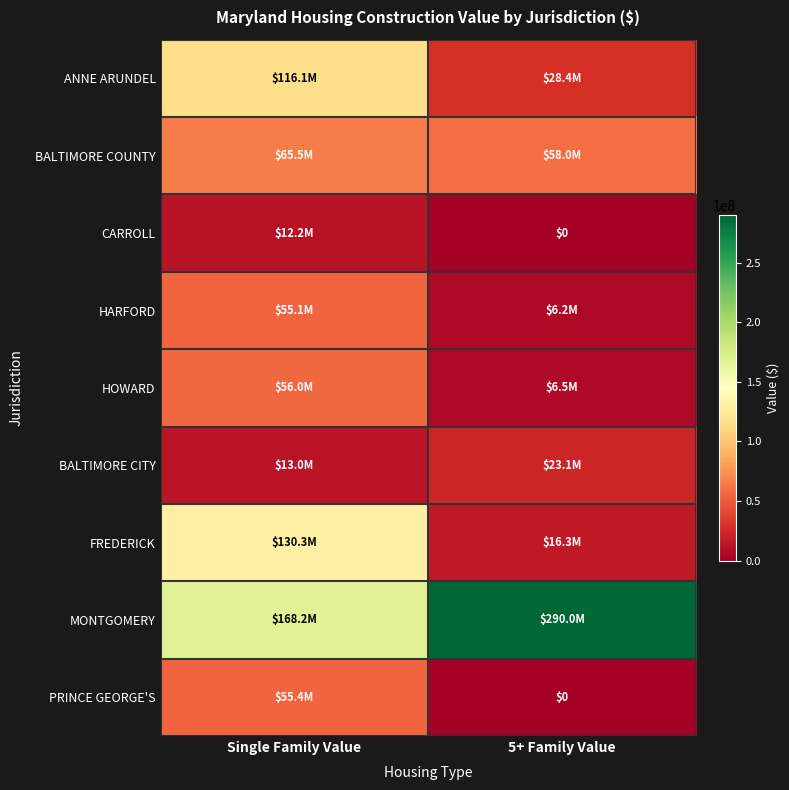

What is the sum of all HOWARD values?

62513119